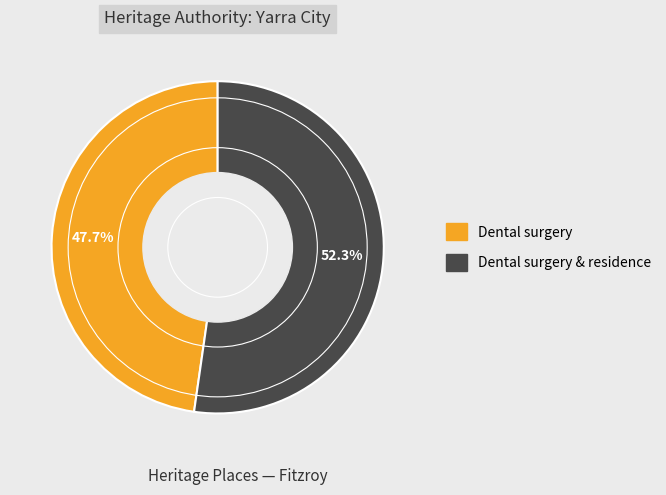

How many segments does this pie chart have?

2